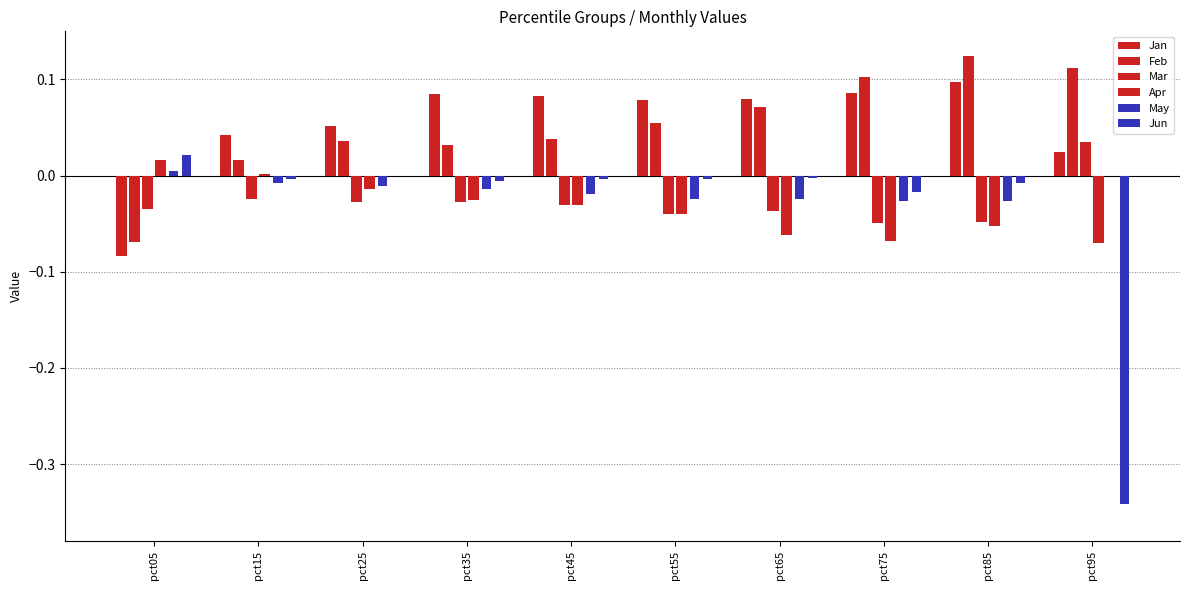

Count the Jan values in the range 0 to 1.

9